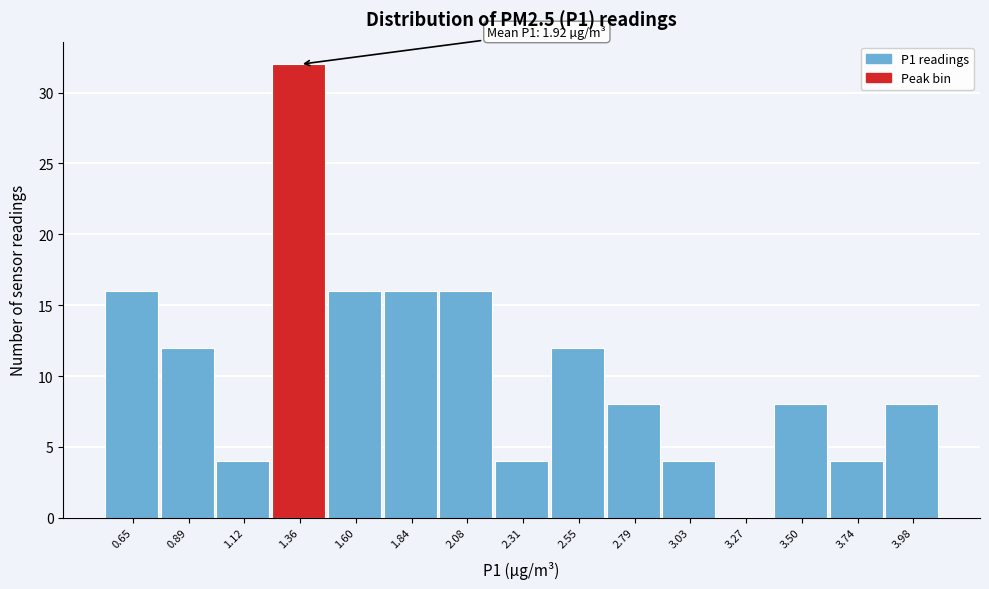

Which range on the x-axis has the tallest bar?

1.25 to 1.50